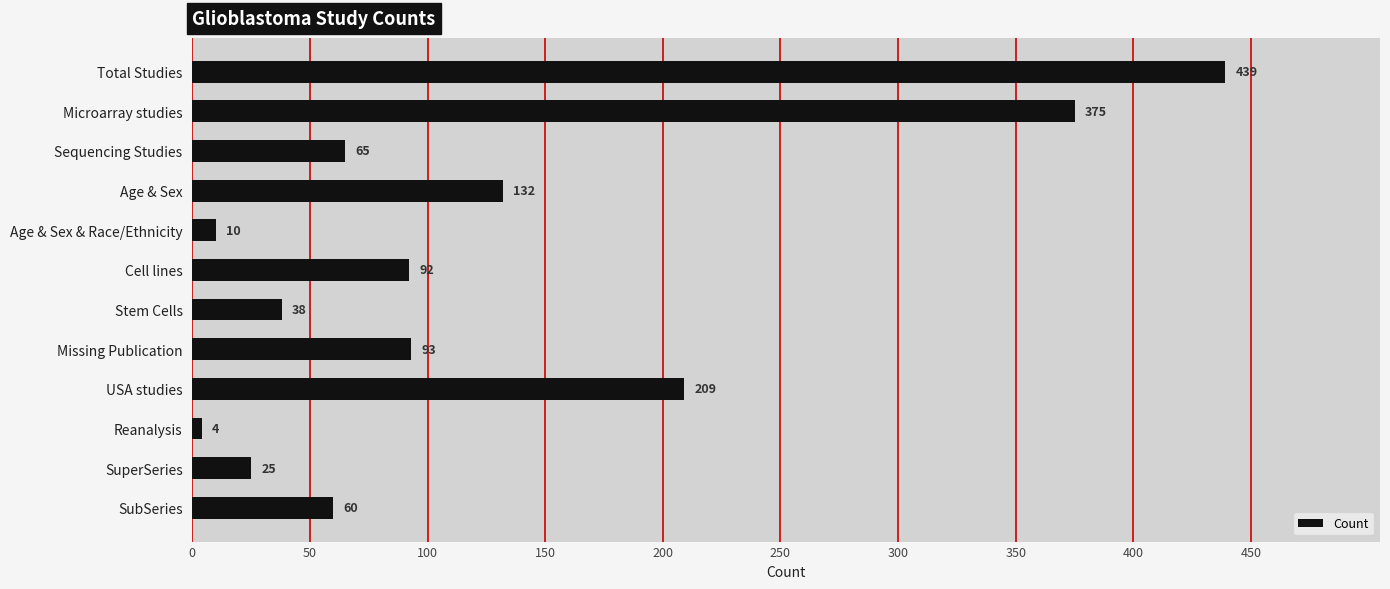

How many categories are shown in the chart?

12